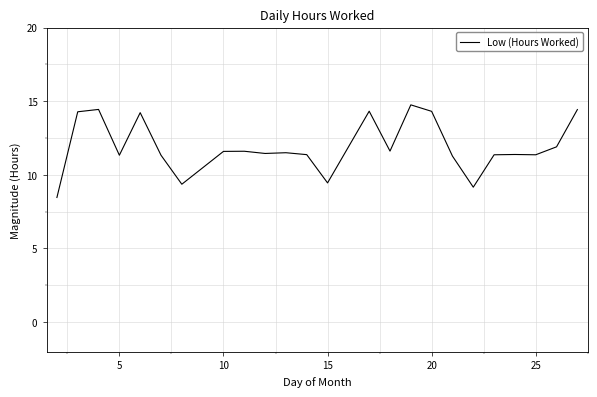

What is the greatest value displayed?

14.8